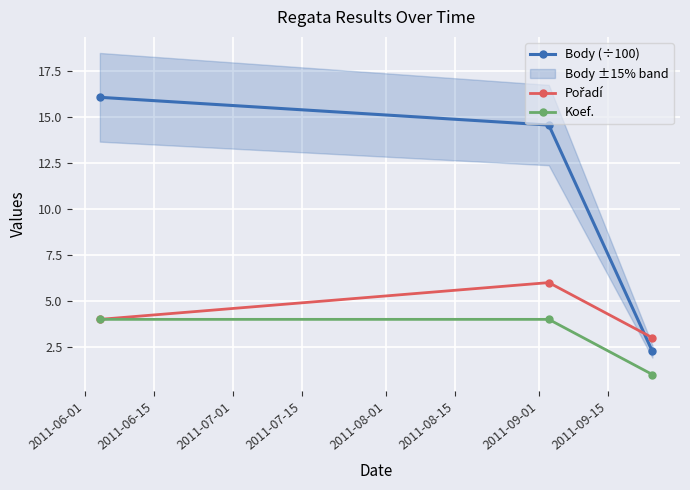

How many Koef. values are between 1 and 4?

3